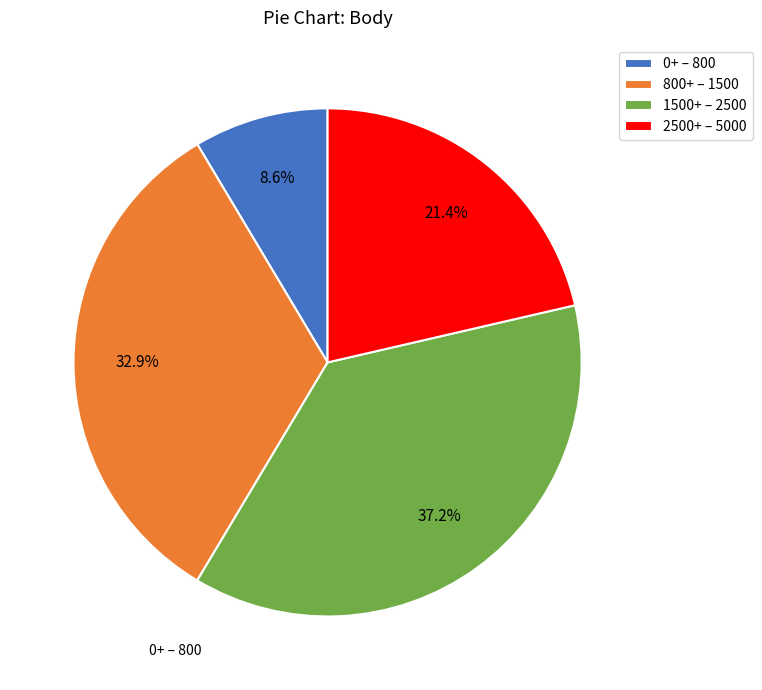

Between 1500+ – 2500 and 2500+ – 5000, which is larger?

1500+ – 2500